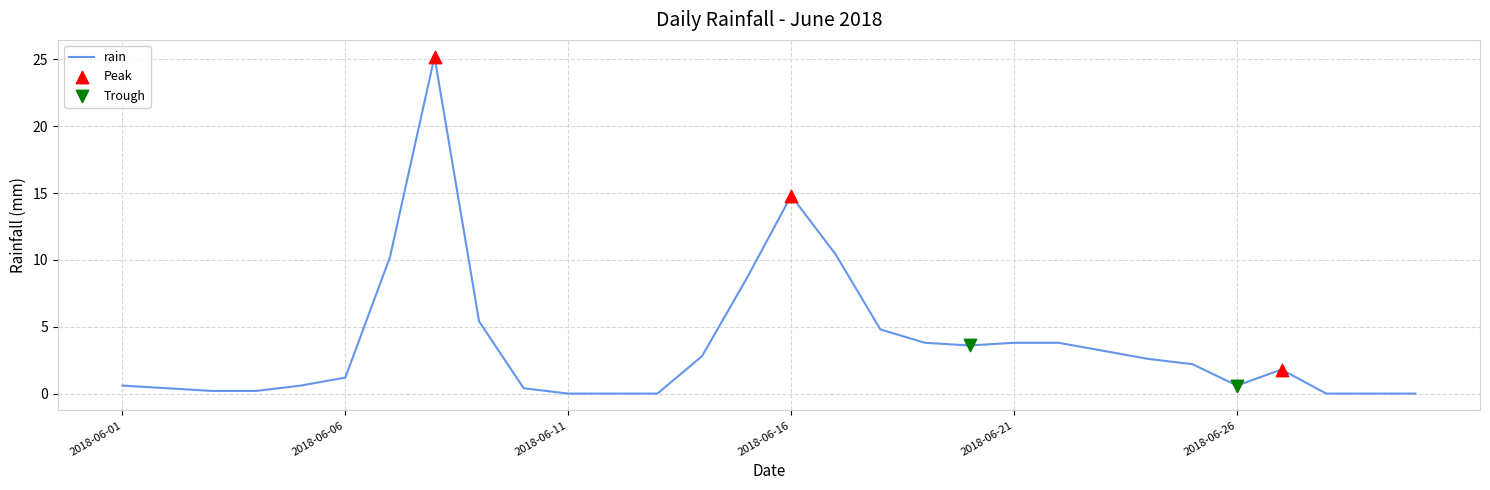

What is the greatest value displayed?

25.2